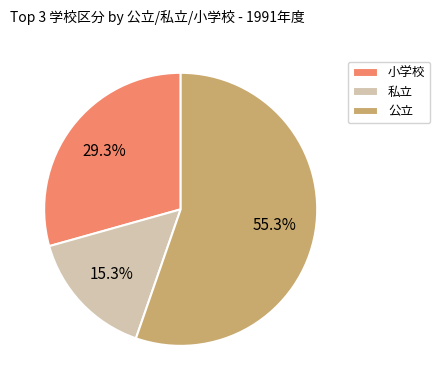

To the nearest percent, what portion does 私立 represent?

15%